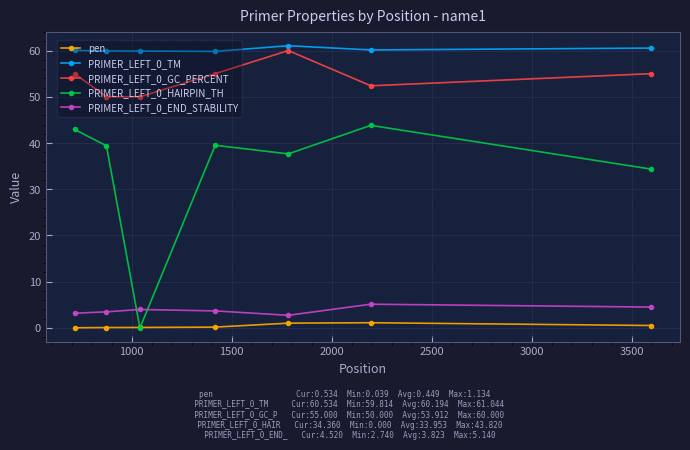

At how many categories does at least one series exceed 46?

7